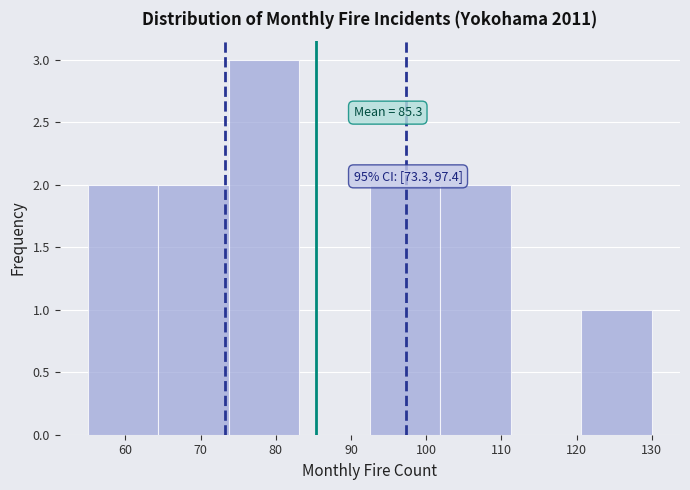

Which range on the x-axis has the tallest bar?

74 to 83